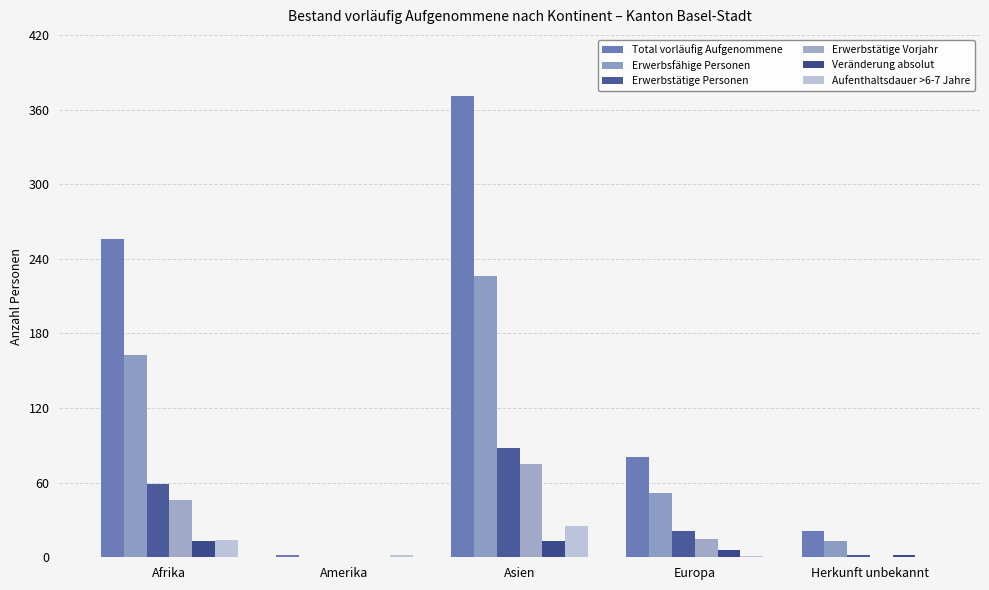

Reading left to right, transcribe all the data shown in this chart.

Total vorläufig Aufgenommene: 256	2	371	81	21
Erwerbsfähige Personen: 163	0	226	52	13
Erwerbstätige Personen: 59	0	88	21	2
Erwerbstätige Vorjahr: 46	0	75	15	0
Veränderung absolut: 13	0	13	6	2
Aufenthaltsdauer >6-7 Jahre: 14	2	25	1	0